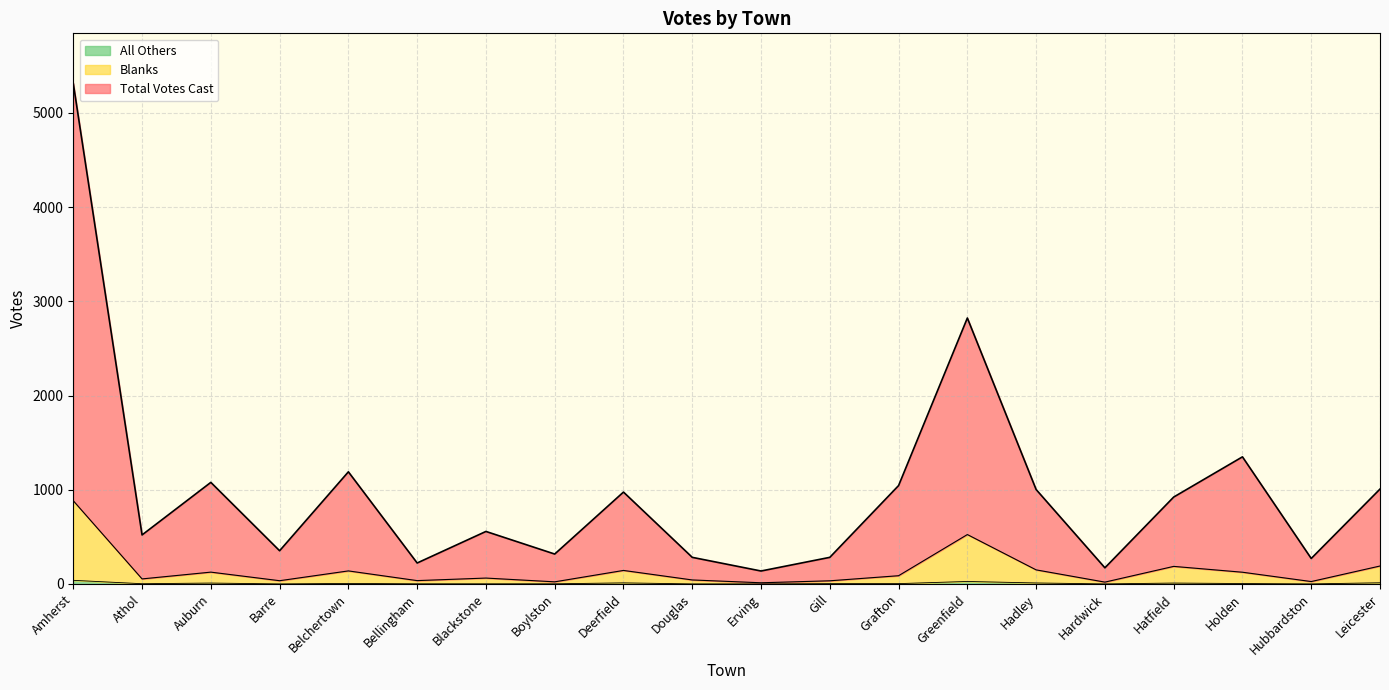

Count the number of data series in this chart.

3